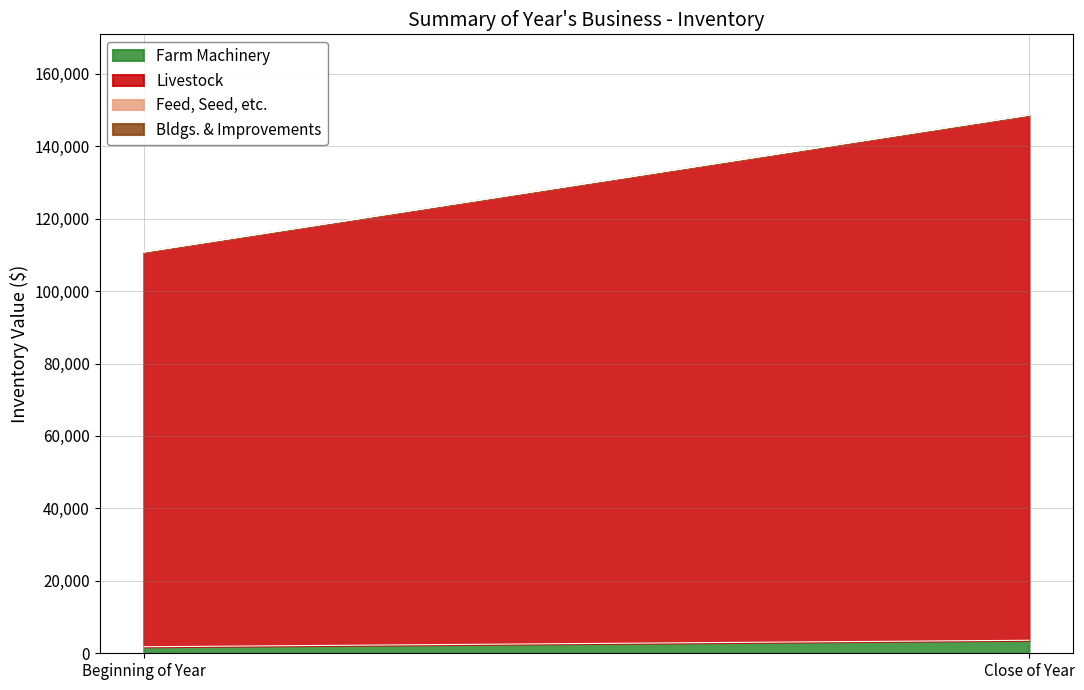

How many data points does each series have?

2